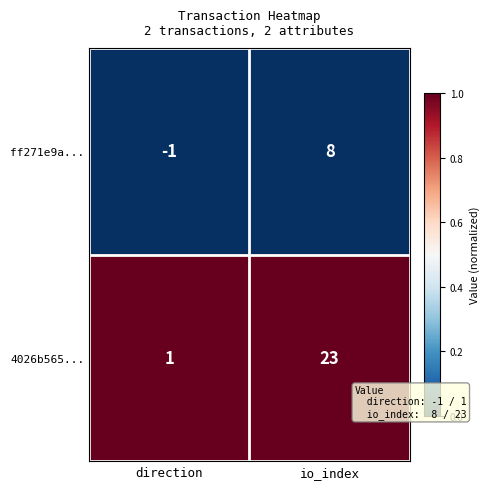

How many categories are shown in the chart?

2